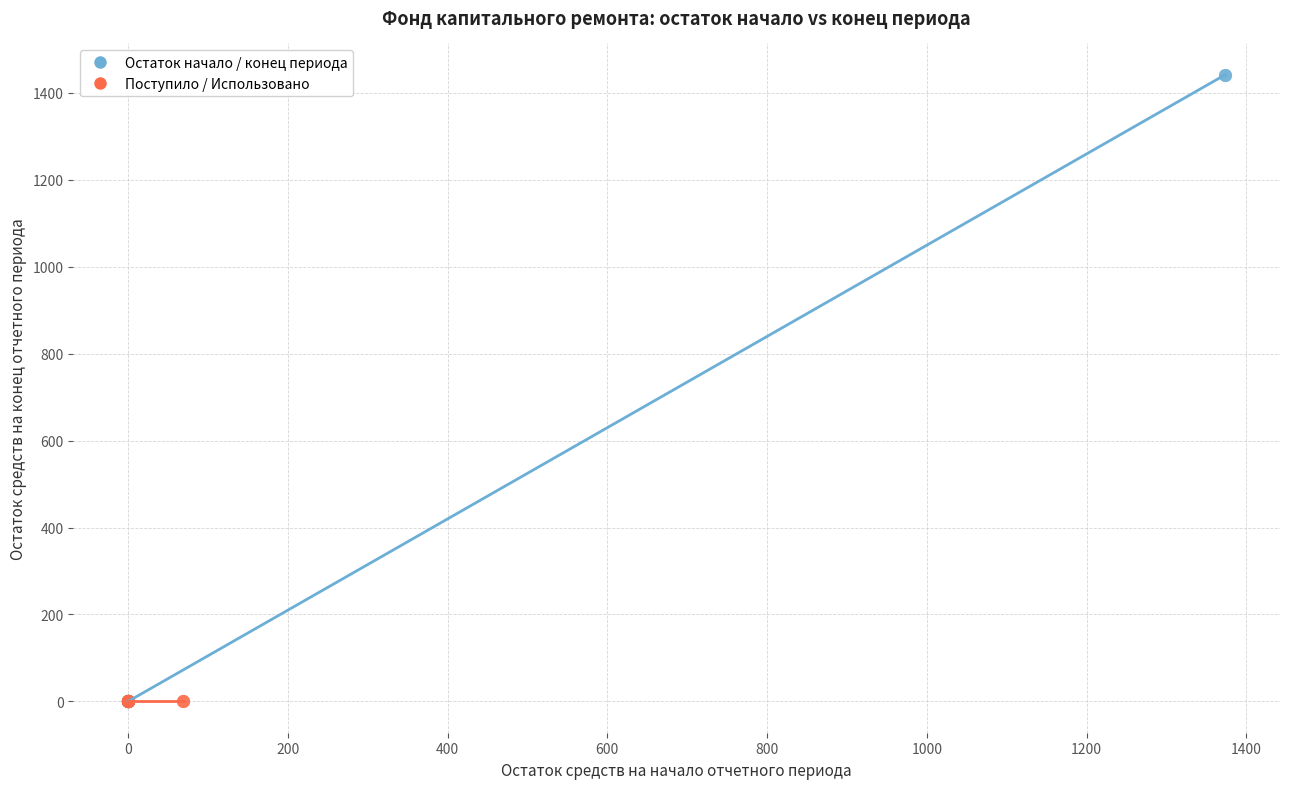

Which series reaches the maximum Y coordinate?

Остаток начало / конец периода